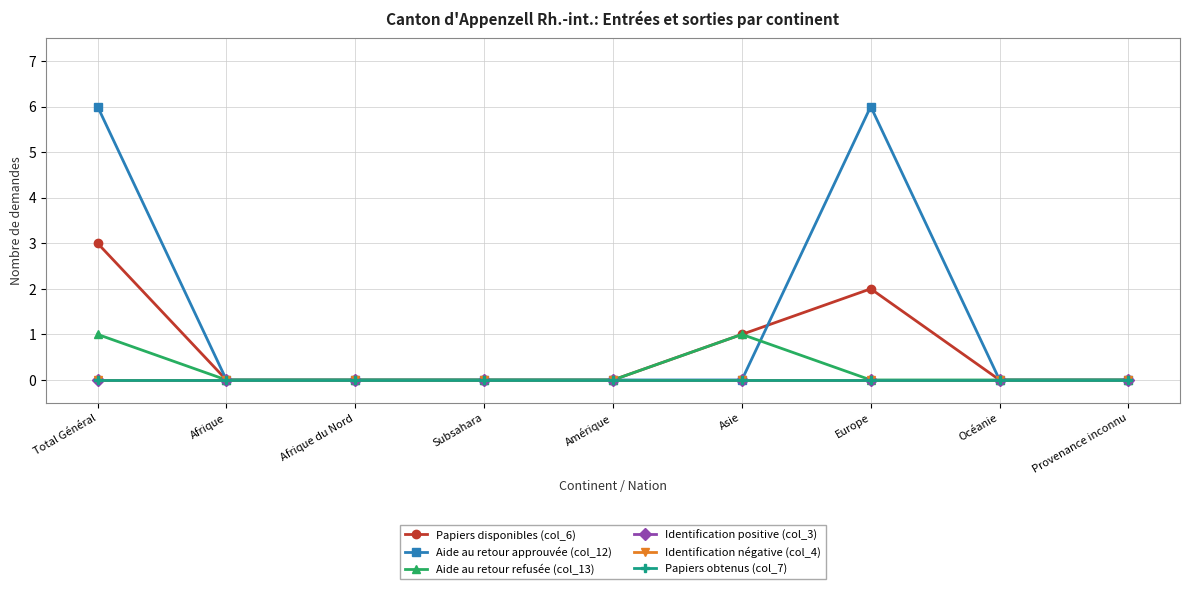

Does the chart have visible grid lines?

Yes